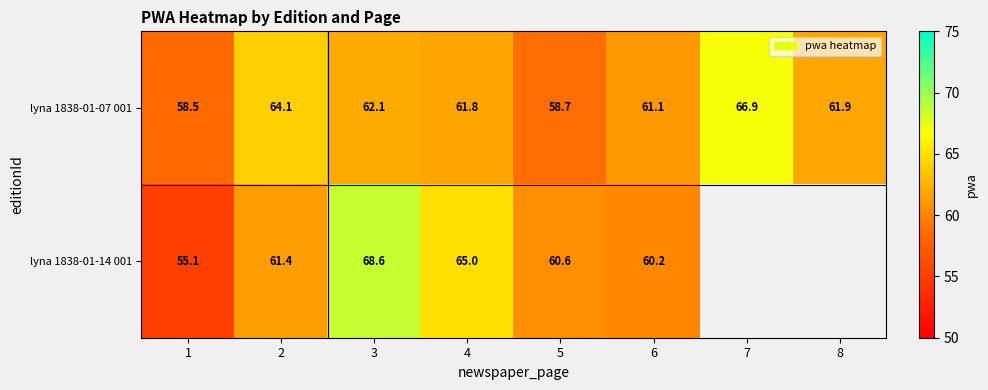

At which category is the sum across all series the highest?

3